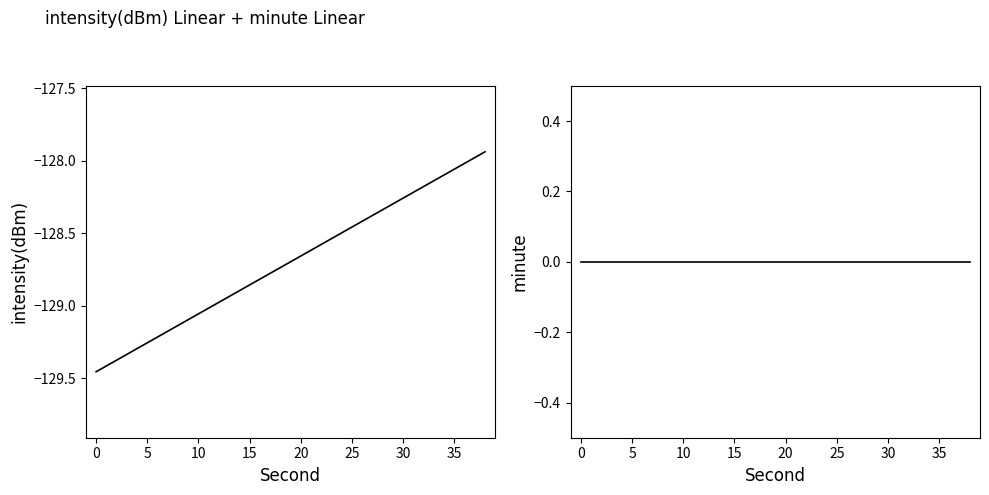

Reading left to right, list all the values displayed in this chart.

intensity(dBm): -129.5	-127.9
minute: 0.0	0.0